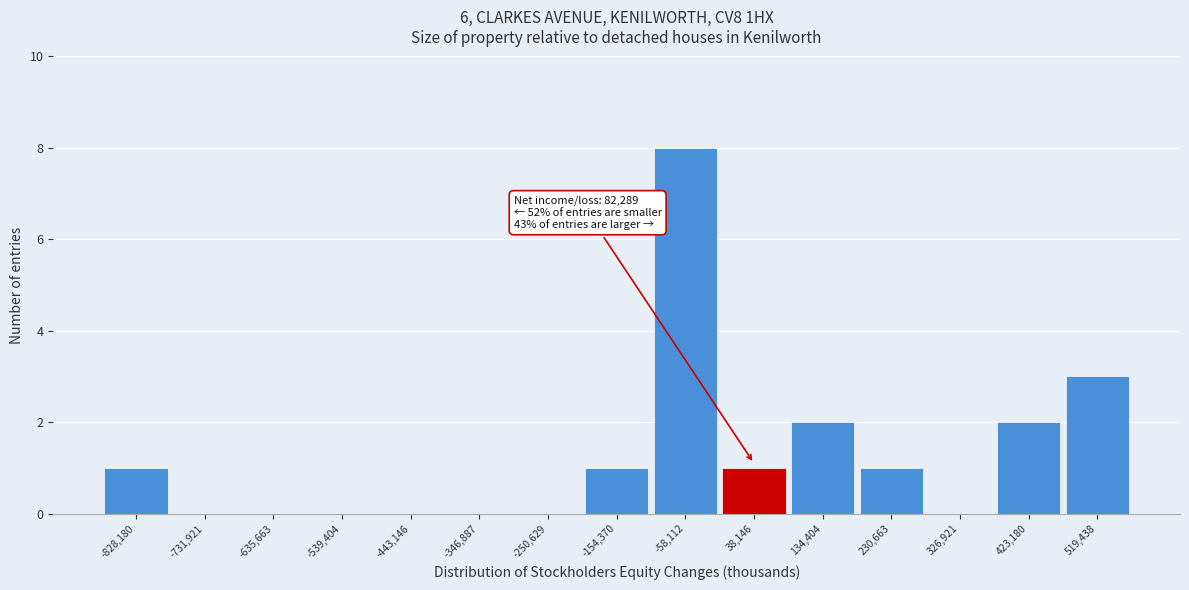

Reading right to left, what are all the values shown in this chart?

519,438=3	423,180=2	326,921=0	230,663=1	134,404=2	38,146=1	-58,112=8	-154,370=1	-250,629=0	-346,887=0	-443,146=0	-539,404=0	-635,663=0	-731,921=0	-828,180=1